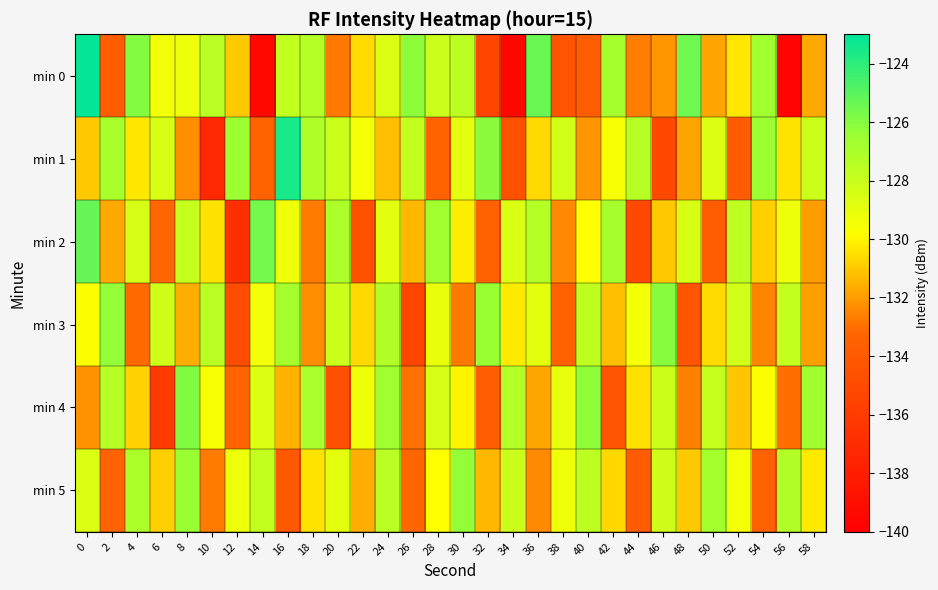

Reading left to right, extract all data points from this chart.

min 0: 0=-123.1	2=-133.8	4=-125.9	6=-129.4	8=-129.2	10=-127.5	12=-131.0	14=-139.4	16=-127.7	18=-127.3	20=-132.8	22=-130.6	24=-128.6	26=-126.1	28=-128.0	30=-127.5	32=-135.4	34=-139.5	36=-125.4	38=-134.3	40=-133.7	42=-126.8	44=-132.7	46=-132.1	48=-125.5	50=-131.8	52=-130.3	54=-126.7	56=-139.7	58=-131.7
min 1: 0=-131.0	2=-126.9	4=-130.4	6=-128.5	8=-132.4	10=-137.3	12=-126.6	14=-133.4	16=-123.5	18=-127.1	20=-128.0	22=-129.5	24=-131.2	26=-127.8	28=-133.4	30=-128.9	32=-126.1	34=-134.5	36=-130.7	38=-128.3	40=-132.1	42=-129.6	44=-127.4	46=-135.2	48=-131.8	50=-128.7	52=-133.9	54=-126.5	56=-130.4	58=-128.1
min 2: 0=-125.3	2=-131.7	4=-128.4	6=-133.2	8=-127.9	10=-130.5	12=-136.8	14=-125.6	16=-129.3	18=-132.7	20=-127.1	22=-134.6	24=-128.8	26=-131.4	28=-126.7	30=-130.2	32=-133.5	34=-128.6	36=-127.3	38=-132.4	40=-129.8	42=-126.9	44=-135.1	46=-131.0	48=-128.5	50=-133.8	52=-127.6	54=-130.9	56=-129.2	58=-132.0
min 3: 0=-129.7	2=-126.3	4=-133.1	6=-128.2	8=-131.6	10=-127.5	12=-134.9	14=-129.4	16=-126.8	18=-132.3	20=-128.0	22=-130.7	24=-127.2	26=-135.4	28=-129.1	30=-132.8	32=-126.4	34=-130.3	36=-128.9	38=-133.6	40=-127.7	42=-131.2	44=-129.5	46=-126.0	48=-134.3	50=-130.6	52=-128.3	54=-132.5	56=-127.8	58=-131.9
min 4: 0=-132.2	2=-127.4	4=-130.8	6=-136.1	8=-125.9	10=-129.6	12=-133.3	14=-128.7	16=-131.5	18=-127.0	20=-134.7	22=-129.3	24=-126.6	26=-132.9	28=-128.4	30=-130.1	32=-133.7	34=-127.3	36=-131.8	38=-129.0	40=-126.2	42=-134.4	44=-130.5	46=-128.1	48=-132.6	50=-127.9	52=-131.1	54=-129.7	56=-133.0	58=-126.7
min 5: 0=-128.6	2=-133.4	4=-127.1	6=-130.9	8=-126.4	10=-132.7	12=-129.2	14=-127.8	16=-134.1	18=-130.4	20=-128.9	22=-131.6	24=-127.5	26=-133.2	28=-129.8	30=-126.3	32=-131.4	34=-128.0	36=-132.4	38=-129.3	40=-127.6	42=-130.7	44=-133.9	46=-128.2	48=-131.0	50=-126.8	52=-129.5	54=-133.6	56=-127.2	58=-130.3